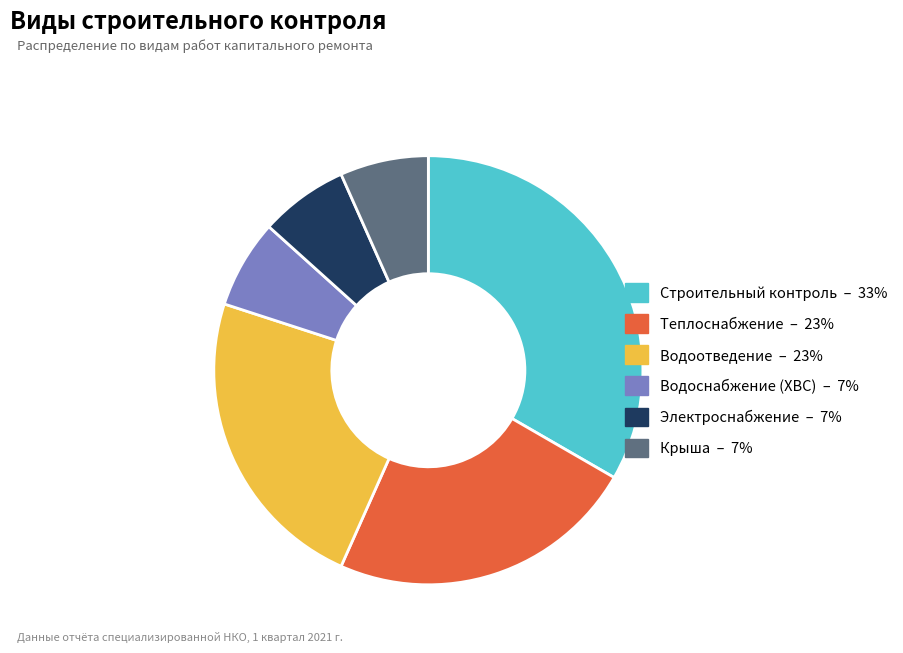

What is the largest slice in the pie chart?

Строительный контроль – 33%